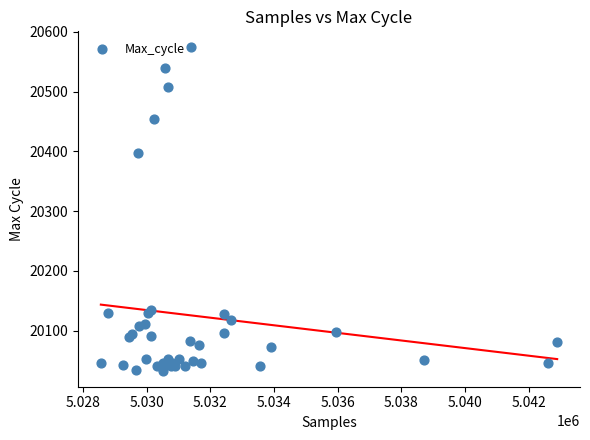

What Y value in the scatter plot is closest to 20303?

20398